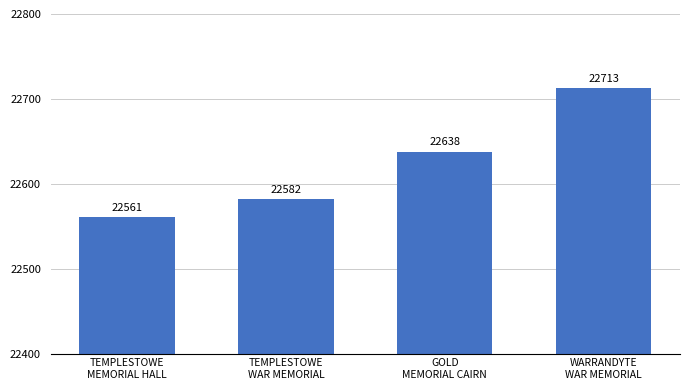

Reading left to right, extract all data points from this chart.

22561	22582	22638	22713